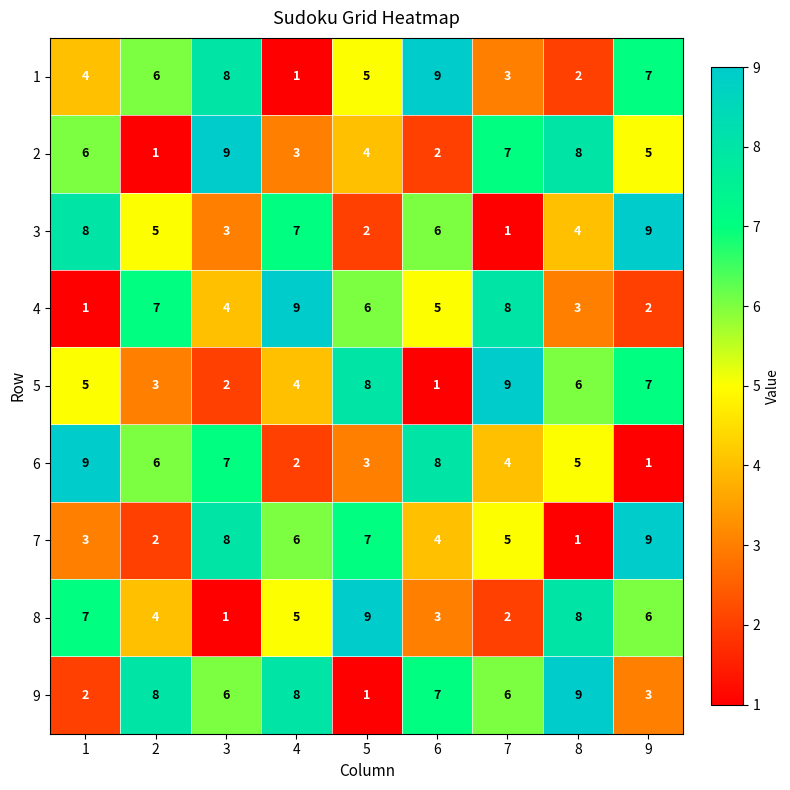

What is the difference between the maximum and minimum values in the 5 series?

8